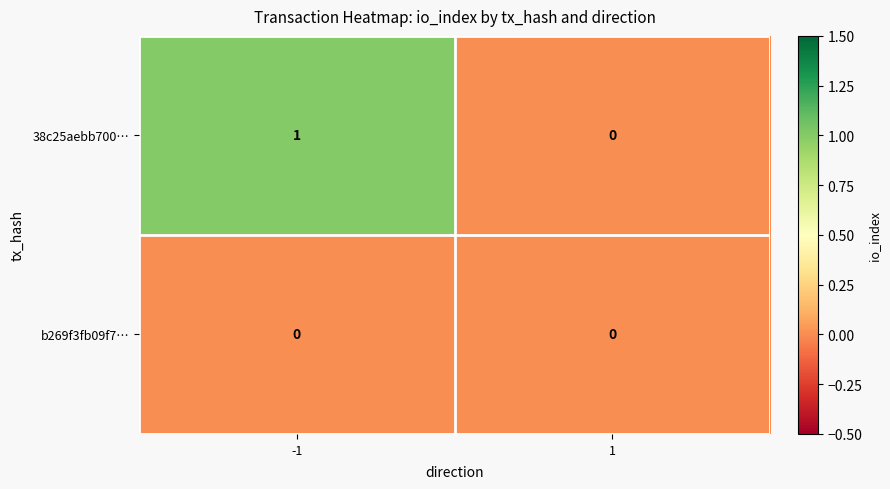

Rank the series by their maximum value, from lowest to highest.

b269f3fb09f7…, 38c25aebb700…